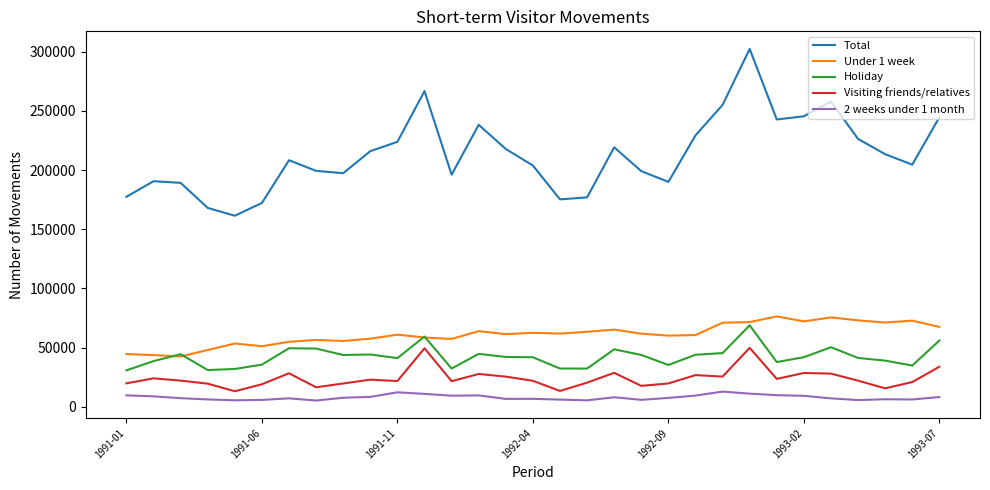

What is the lowest value of the Total series?

161400